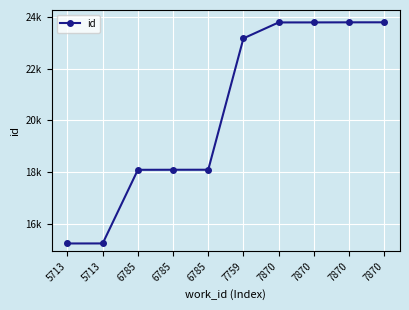

Does the chart have visible grid lines?

Yes